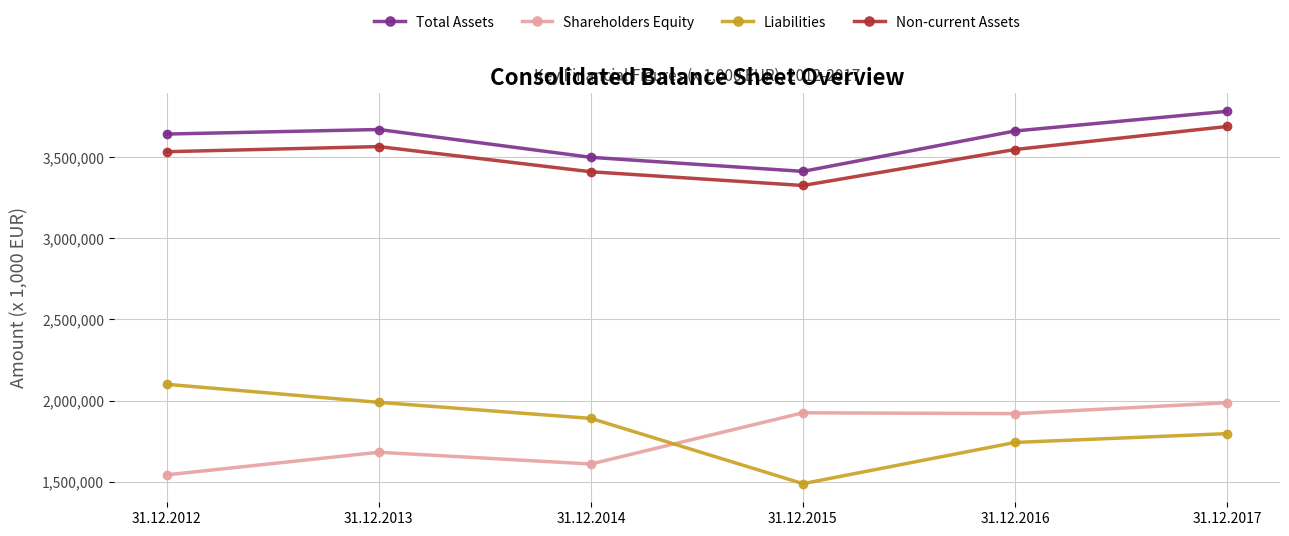

How many data points in Total Assets are less than 3661282?

3